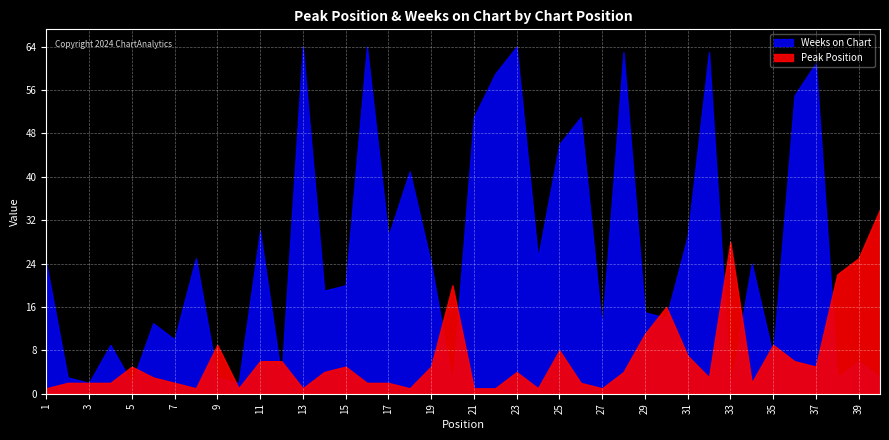

How many lines are shown in the chart?

2